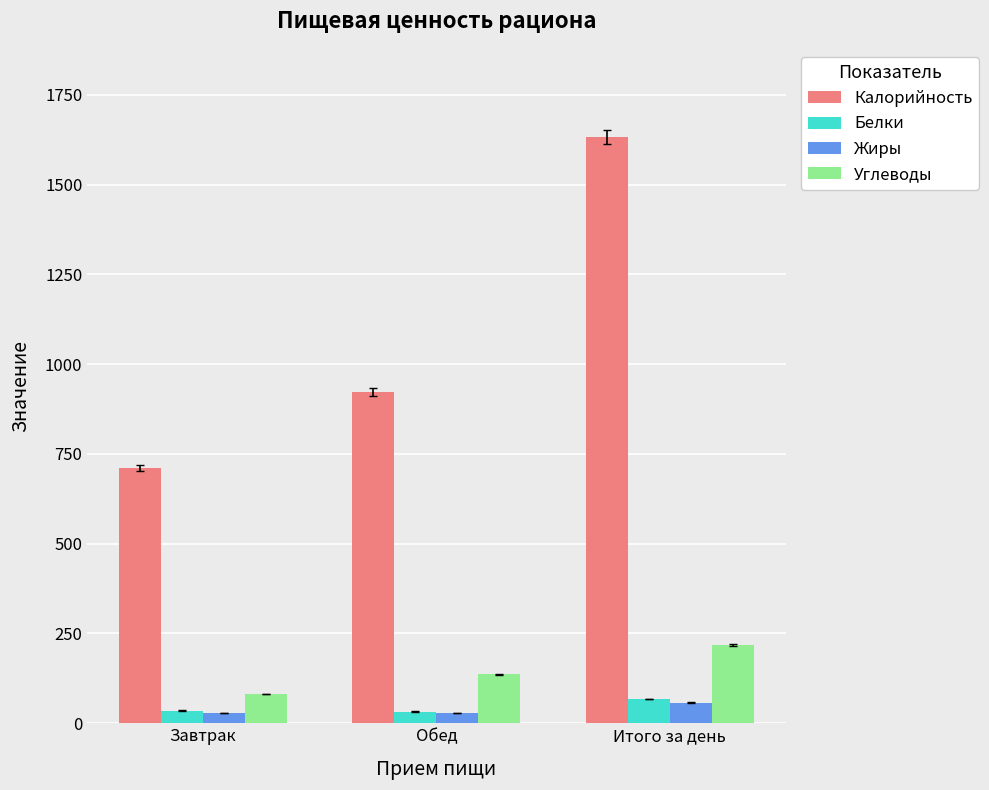

What is the difference between the maximum and minimum values in the Углеводы series?

136.4